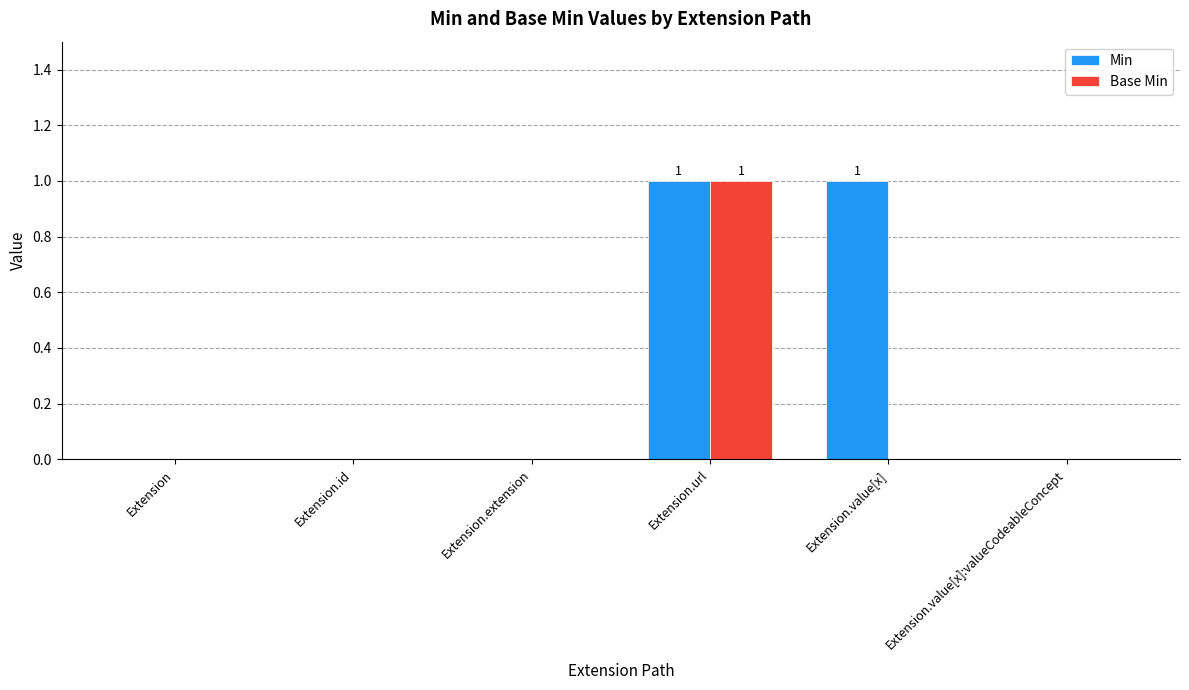

What is the sum of all Base Min values?

1